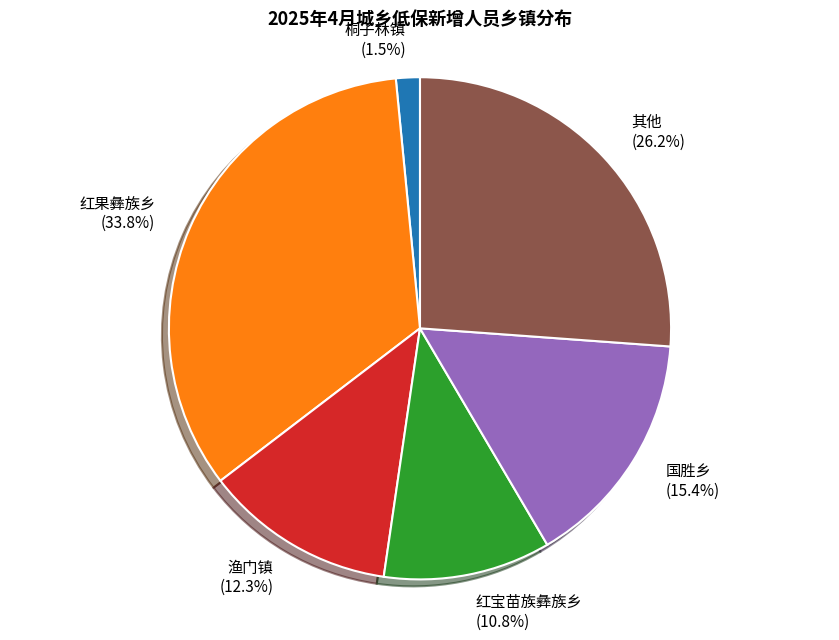

To the nearest percent, what is the average slice percentage?

17%